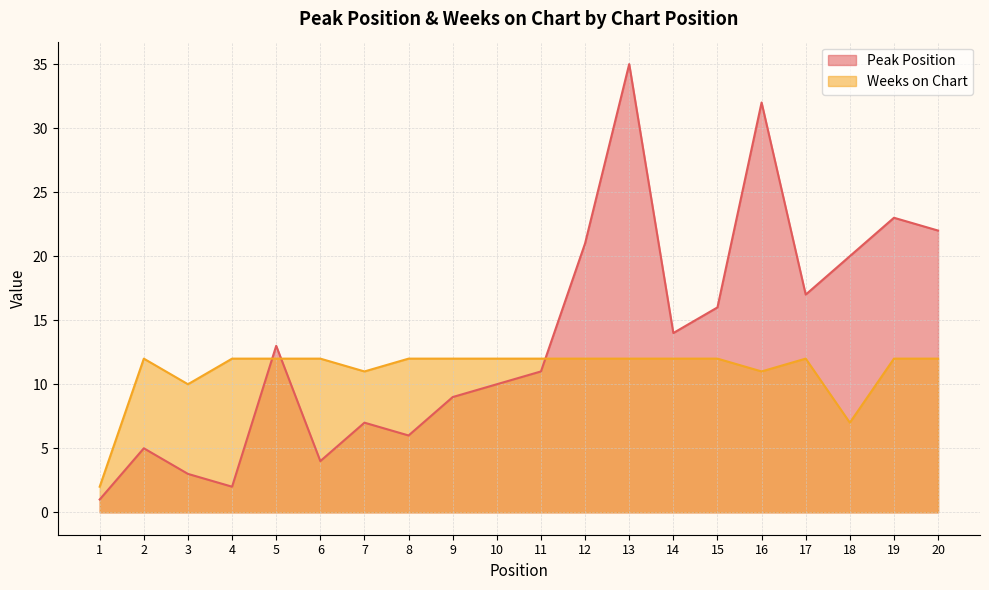

Which label corresponds to the largest value in the chart?

13